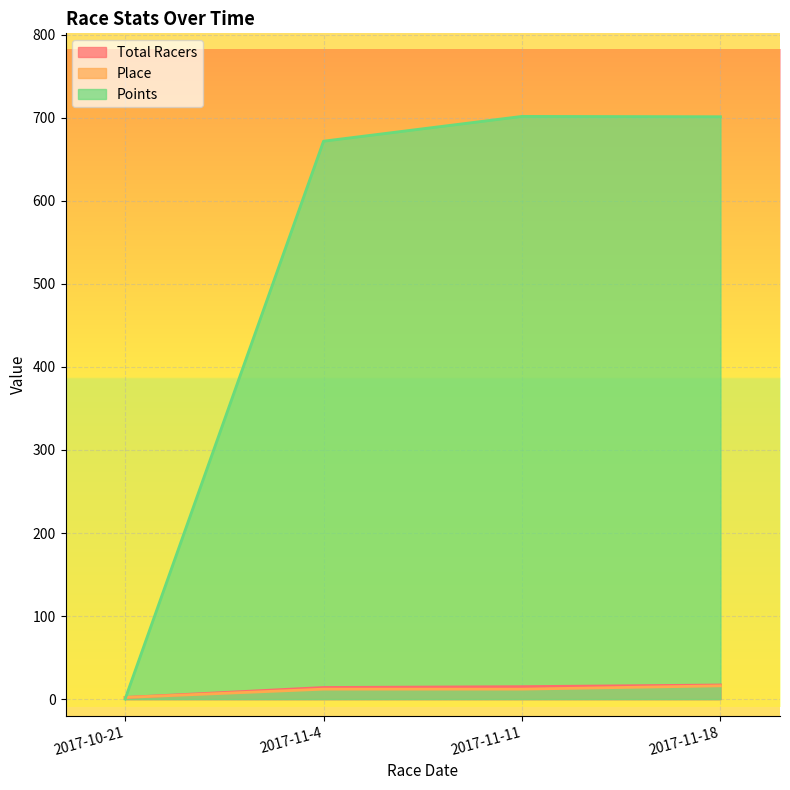

How many values in Points are above zero?

3